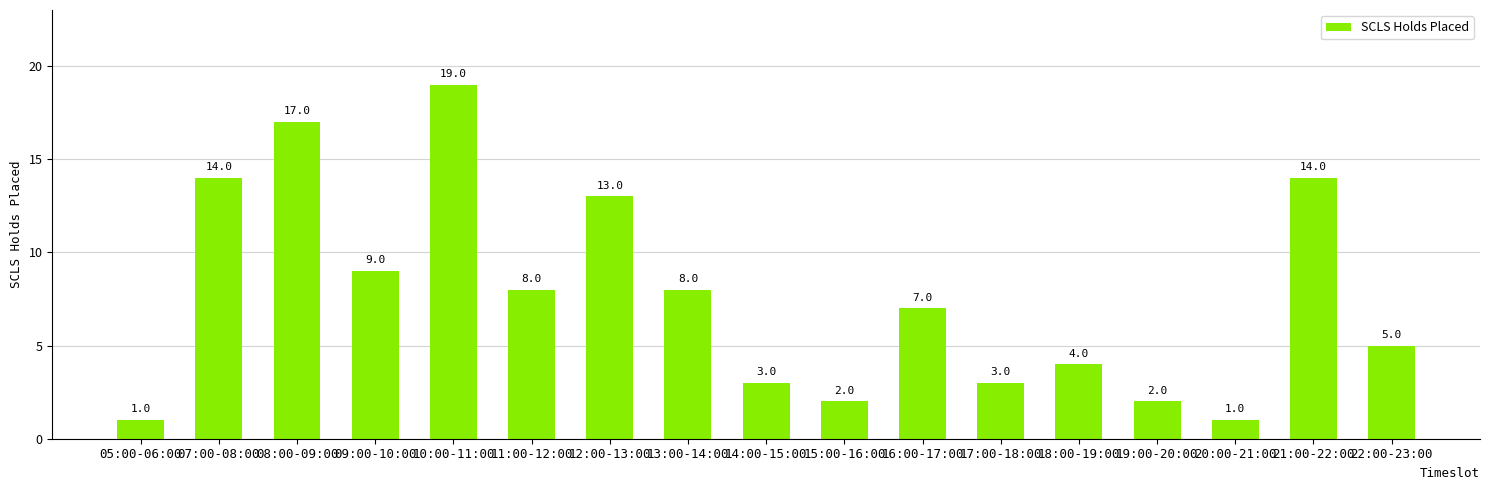

What is the difference between the values at 22:00-23:00 and 05:00-06:00?

4